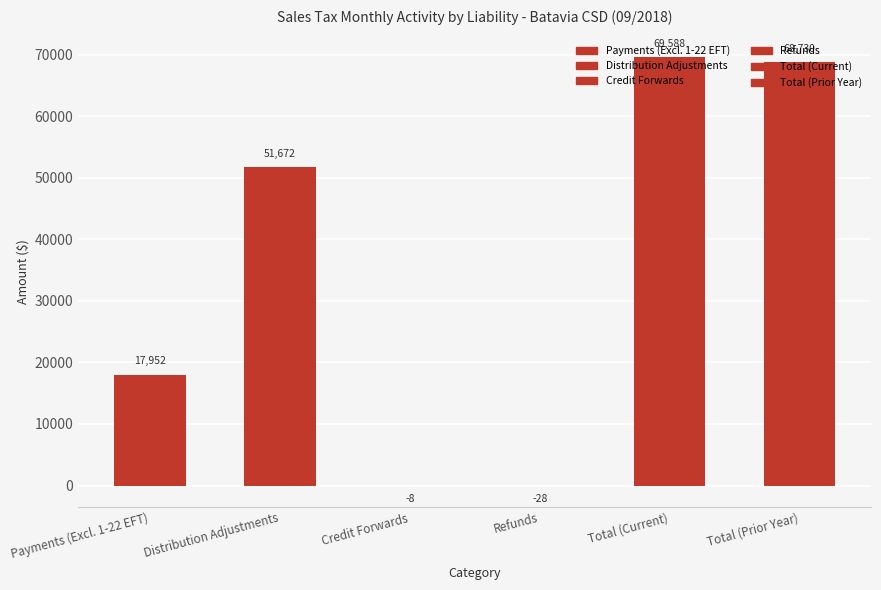

Is it true that Distribution Adjustments equals 23206.8 at 08/31/2017?

False